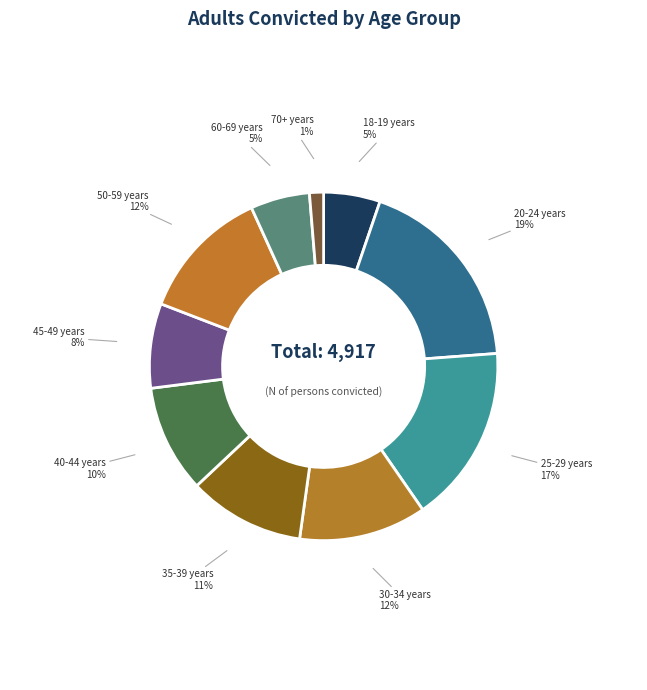

How many slices are in this pie chart?

10